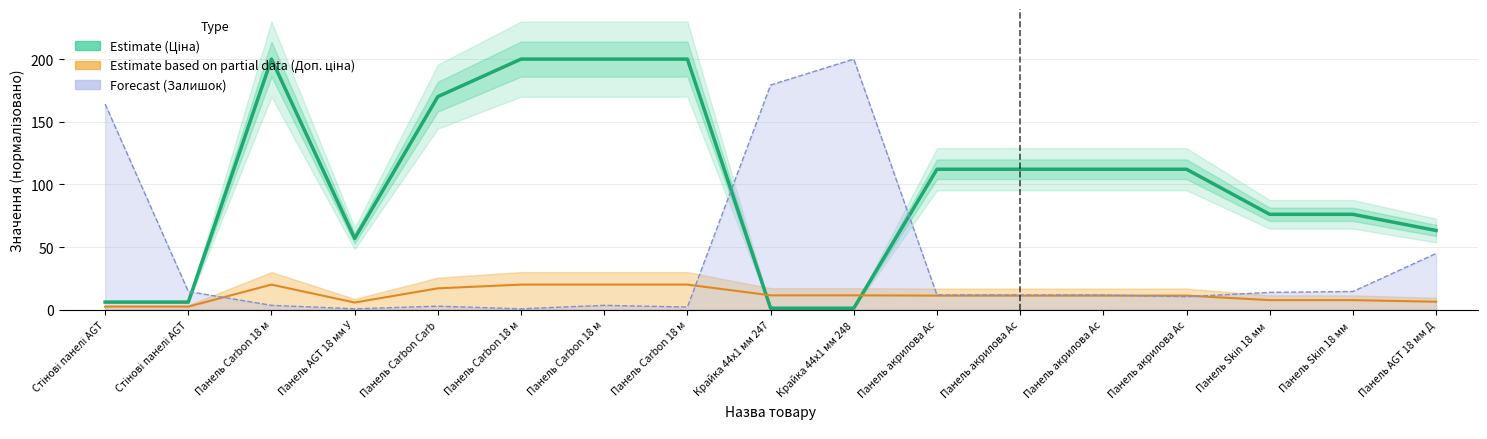

True or false: the data shows 1.1 at Крайка 44x1 мм 248.

True